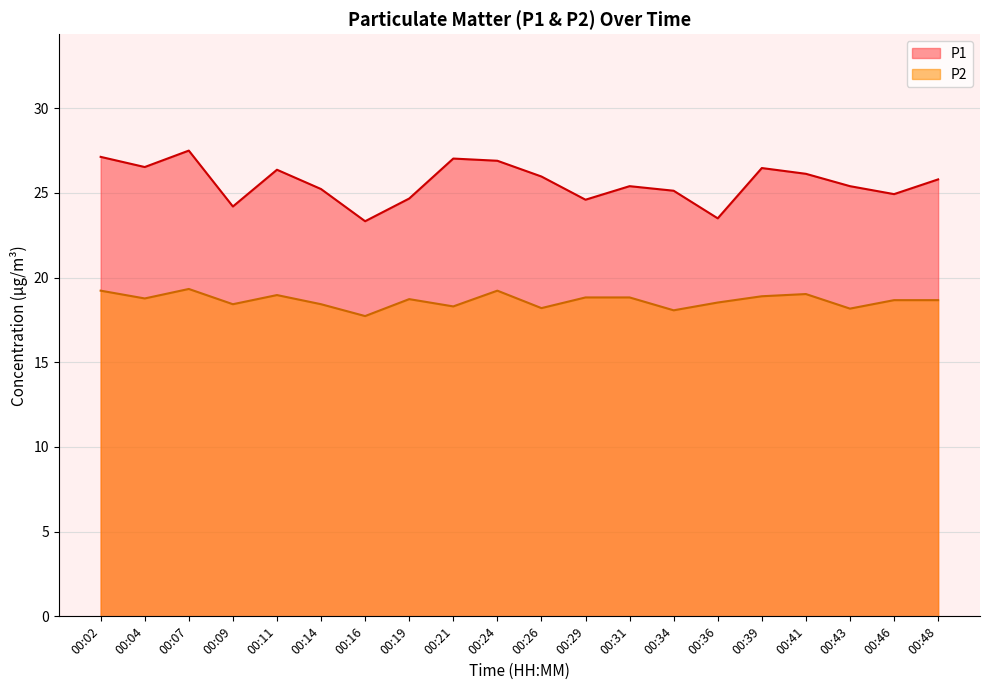

Between 00:21 and 00:46, which series saw the biggest shift?

P1